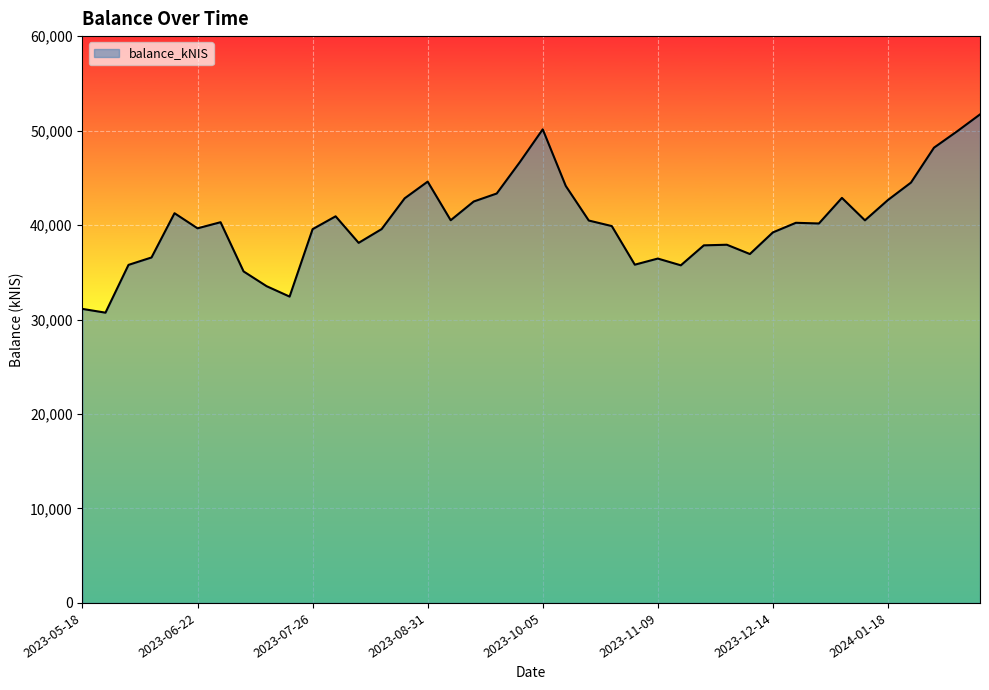

What is the minimum value shown in the chart?

30725.8